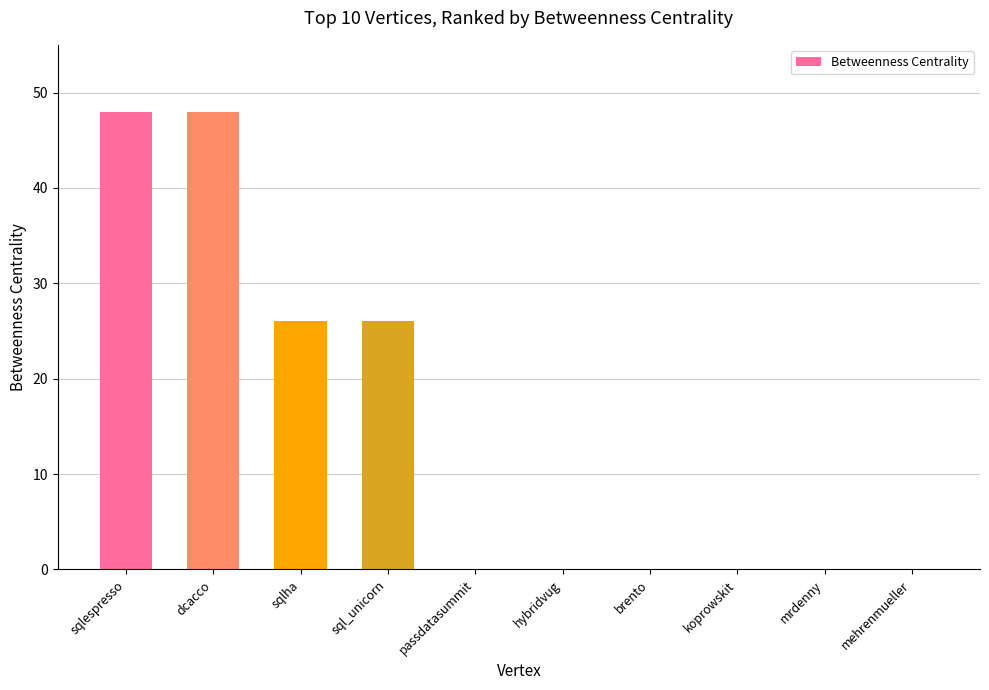

How many categories are shown in the chart?

10